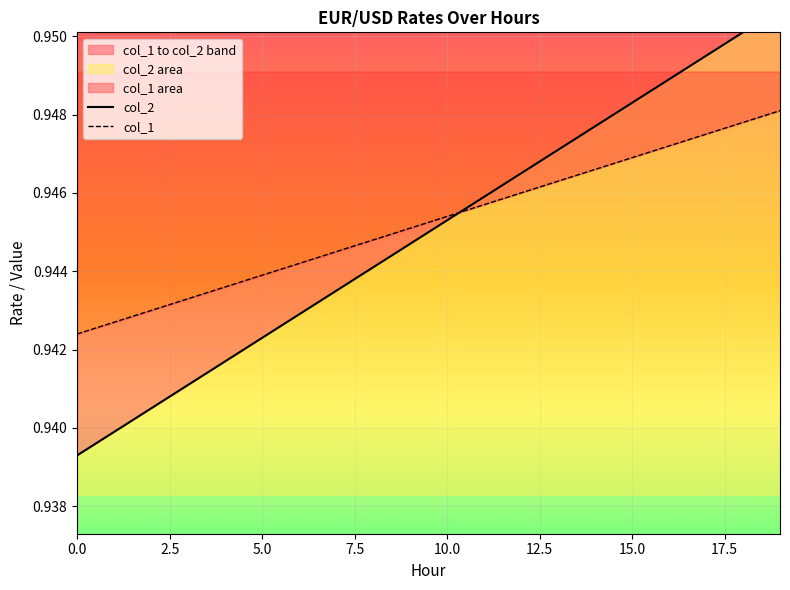

What is the label of the 3rd point from the left?

5.0